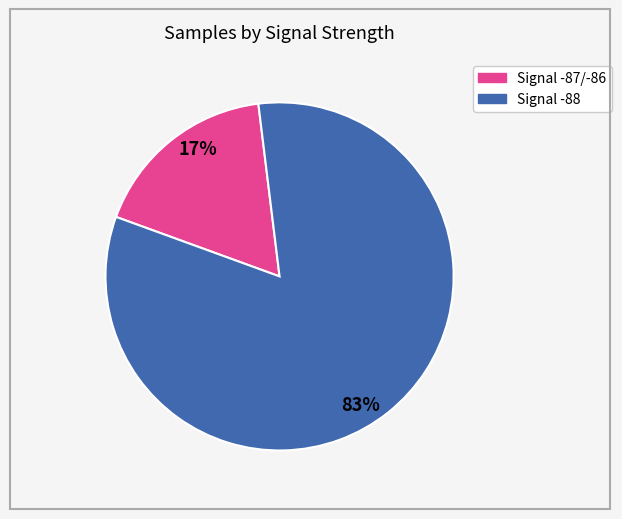

Does any single category account for the majority?

Yes